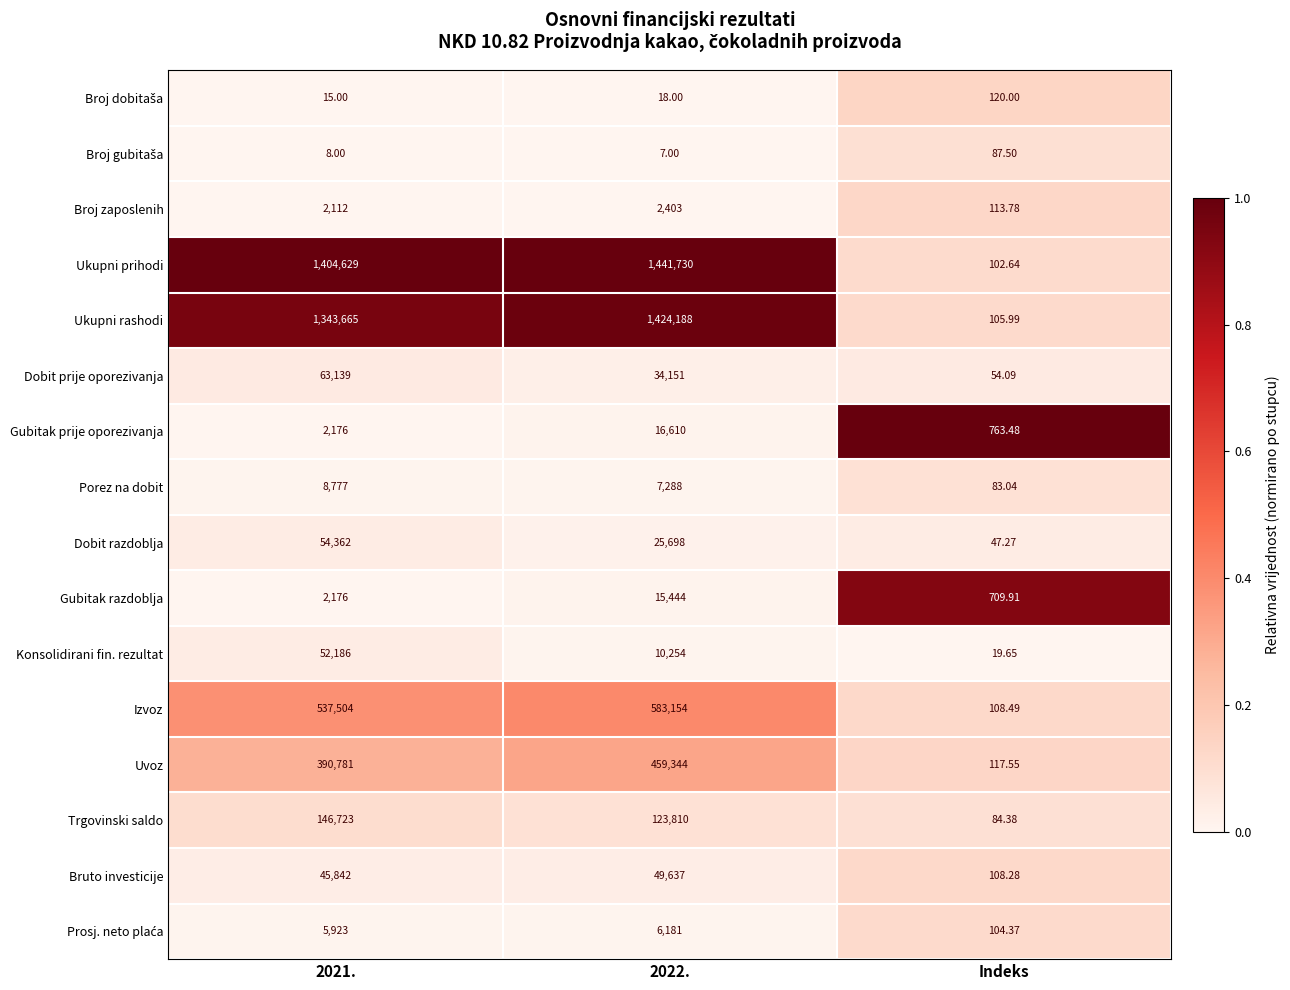

What is the spread (max minus min) of values at 2022.?

1441723.0